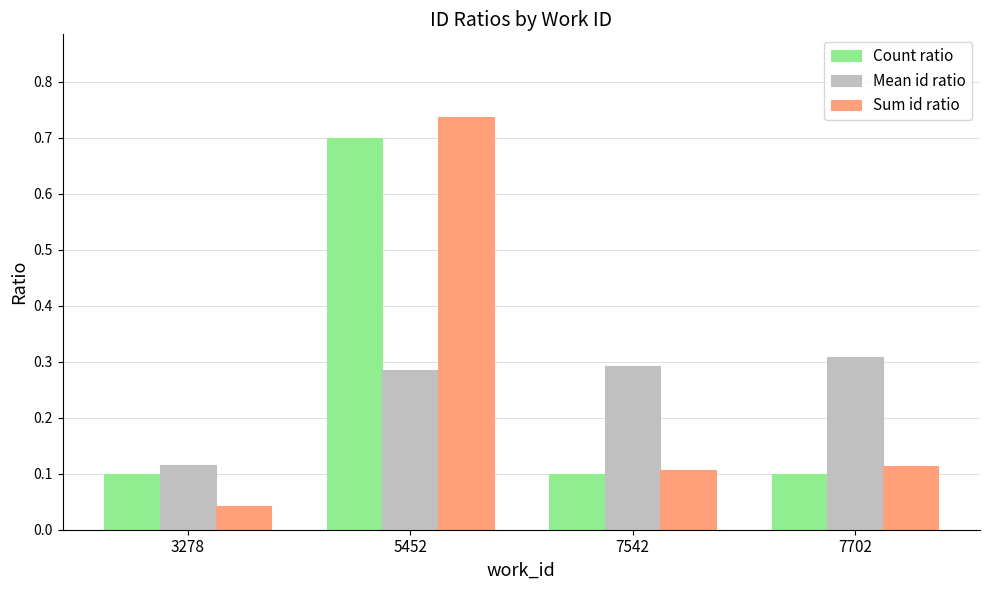

Rank the series by their maximum value, from highest to lowest.

Sum id ratio, Count ratio, Mean id ratio